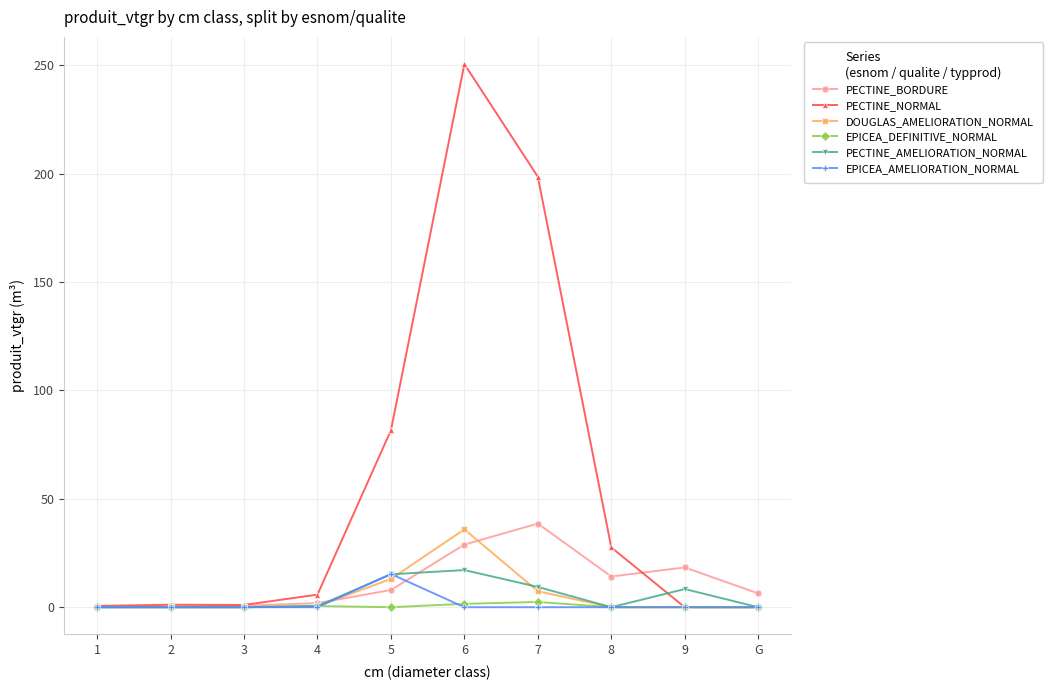

What is the difference between the highest and lowest values at 5?

81.6